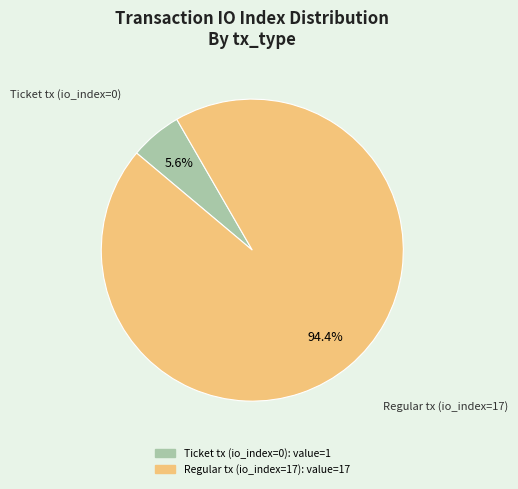

Rank the categories by value from lowest to highest.

Ticket tx (io_index=0), Regular tx (io_index=17)